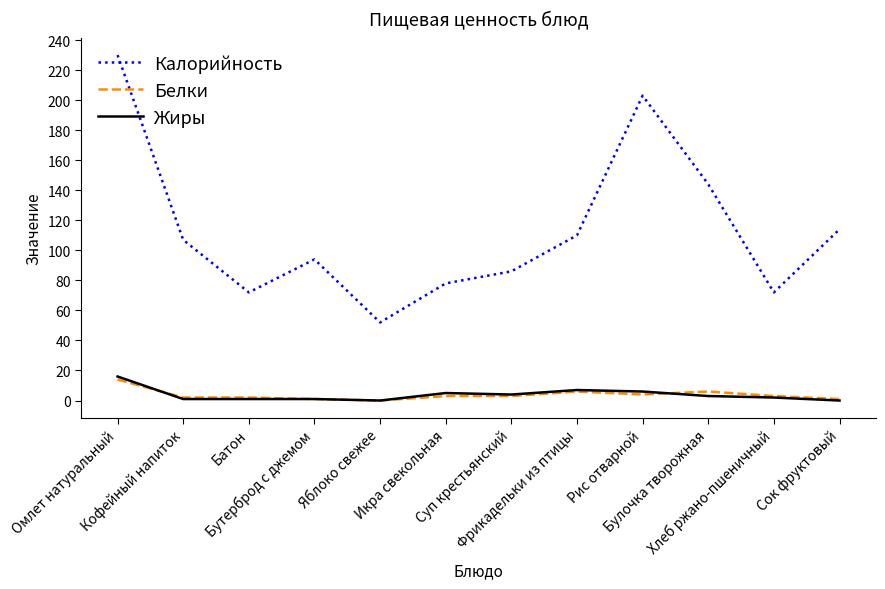

Which category has the lowest value in the Калорийность series?

Яблоко свежее